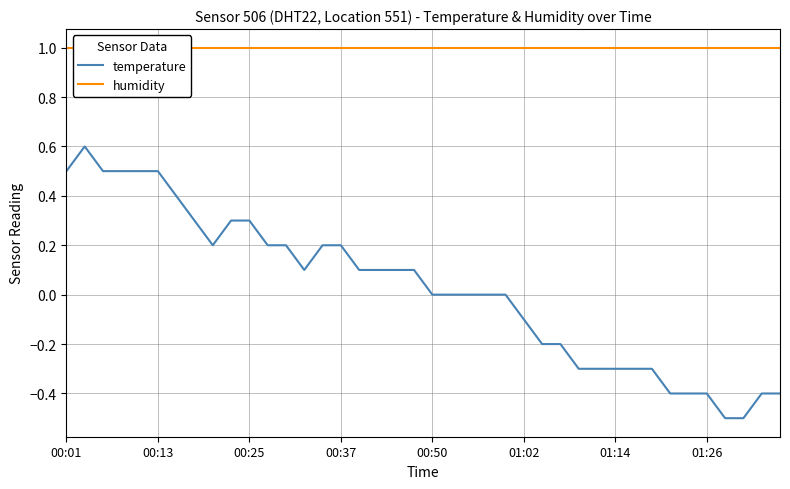

What is the highest value of the temperature series?

0.6